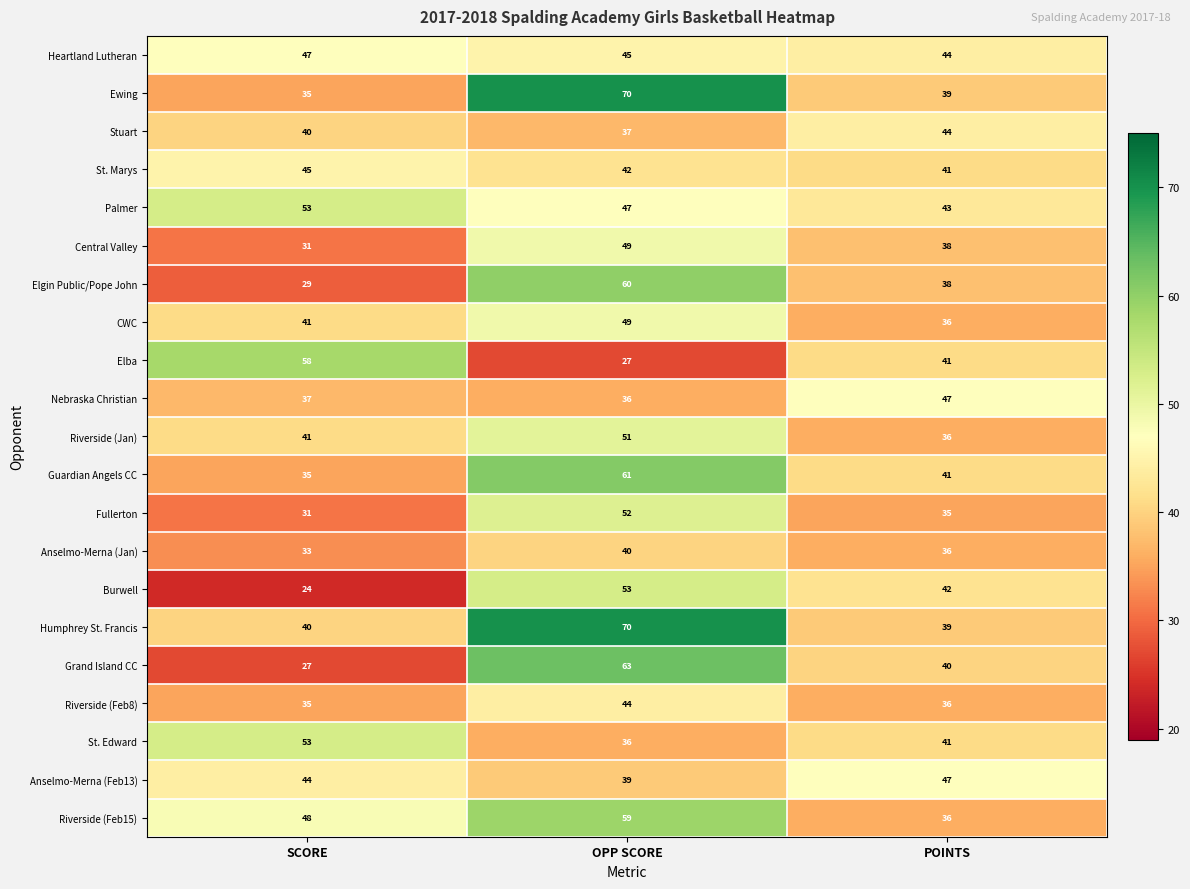

What is the spread (max minus min) of values at SCORE?

34